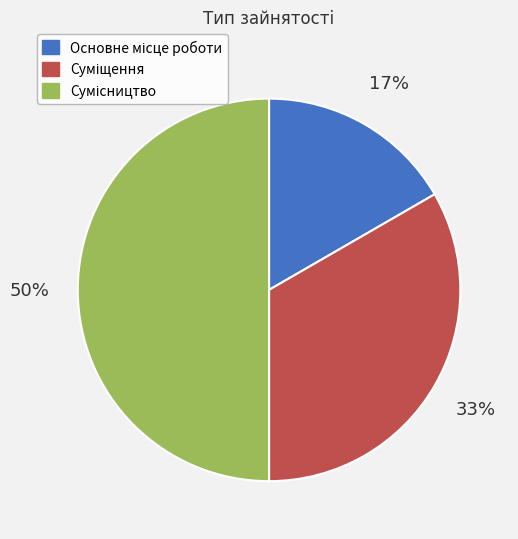

To the nearest percent, what is the difference between the largest and smallest slice percentages?

33%